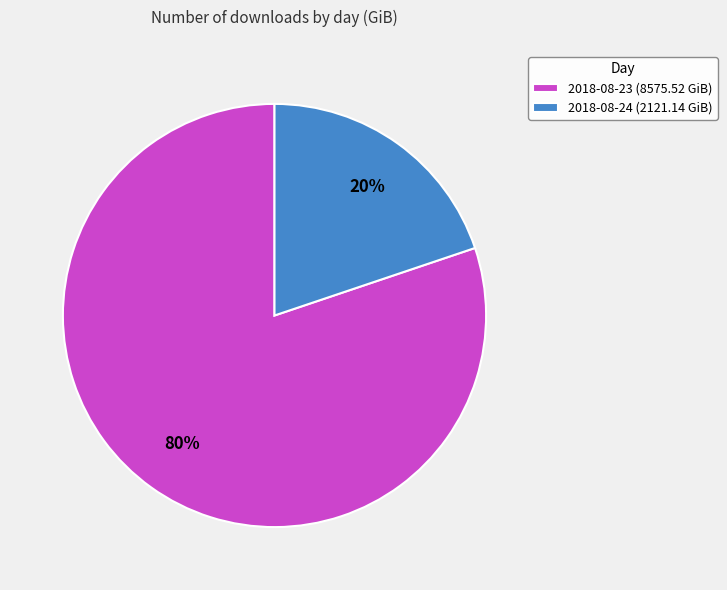

True or false: 2018-08-23 accounts for 88% of the total.

False